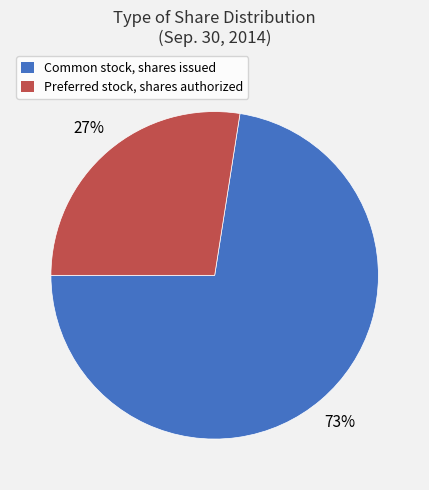

To the nearest percent, what is the average slice percentage?

50%